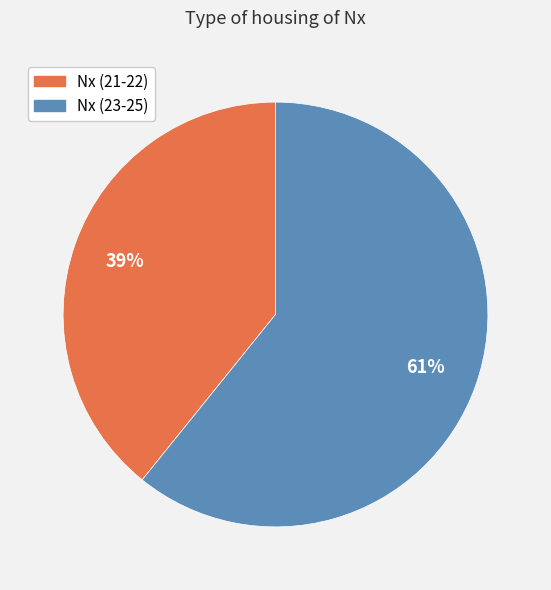

To the nearest percent, what is the average slice percentage?

50%